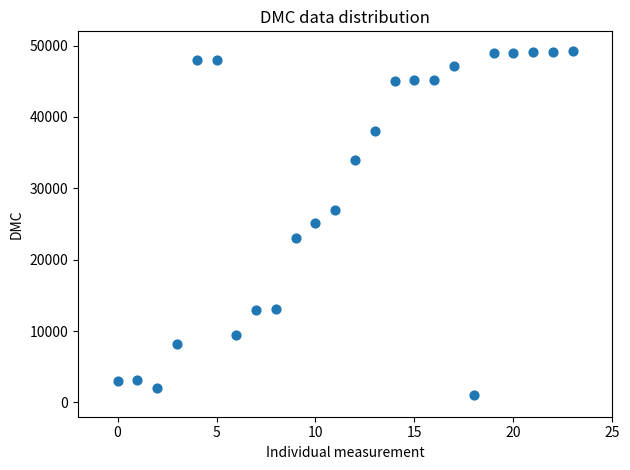

What is the range of Y values (max minus min)?

48191